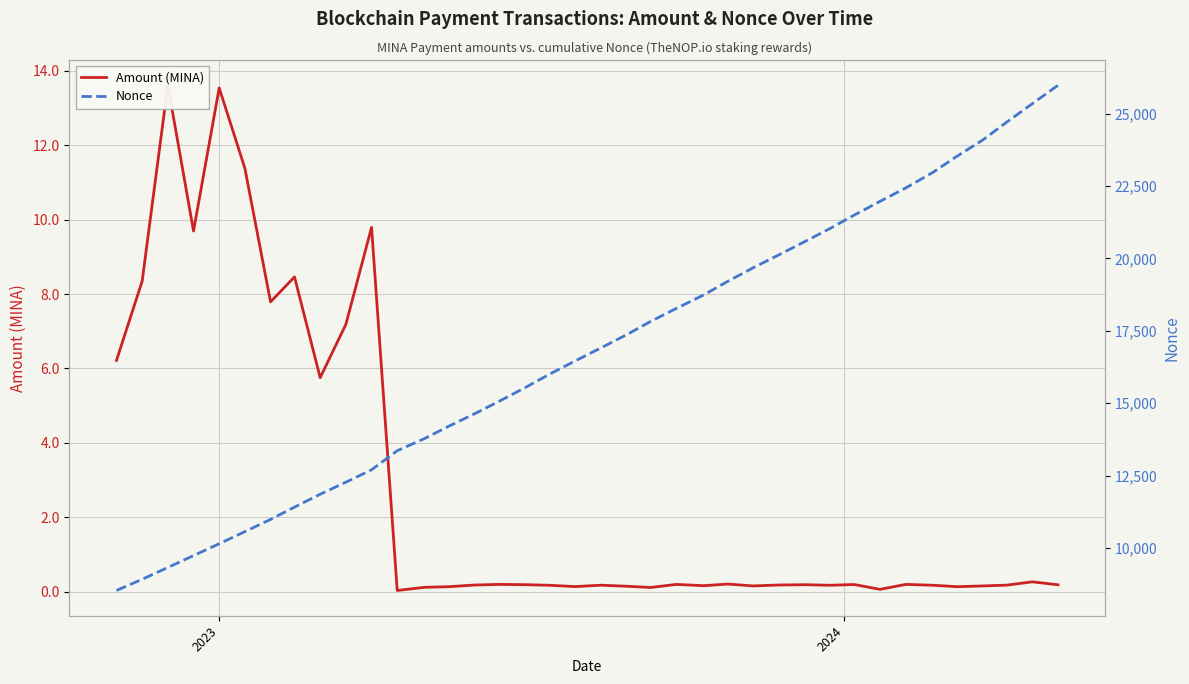

True or false: Nonce and Amount (MINA) cross at least once.

False